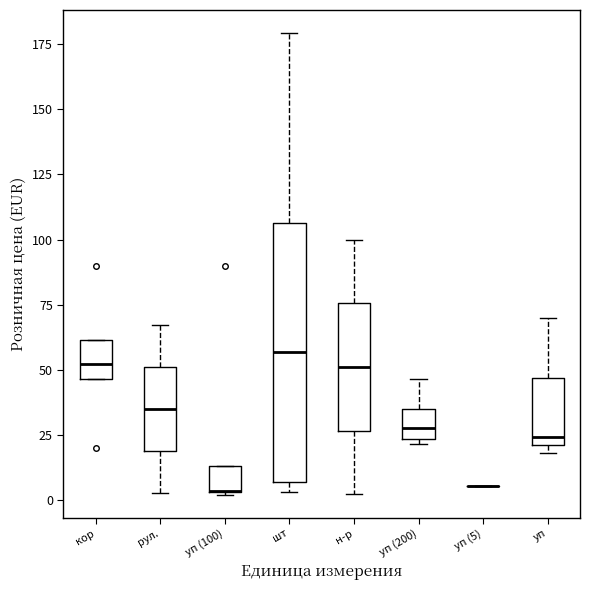

Which box is the tallest, from its lower edge to its upper edge?

шт